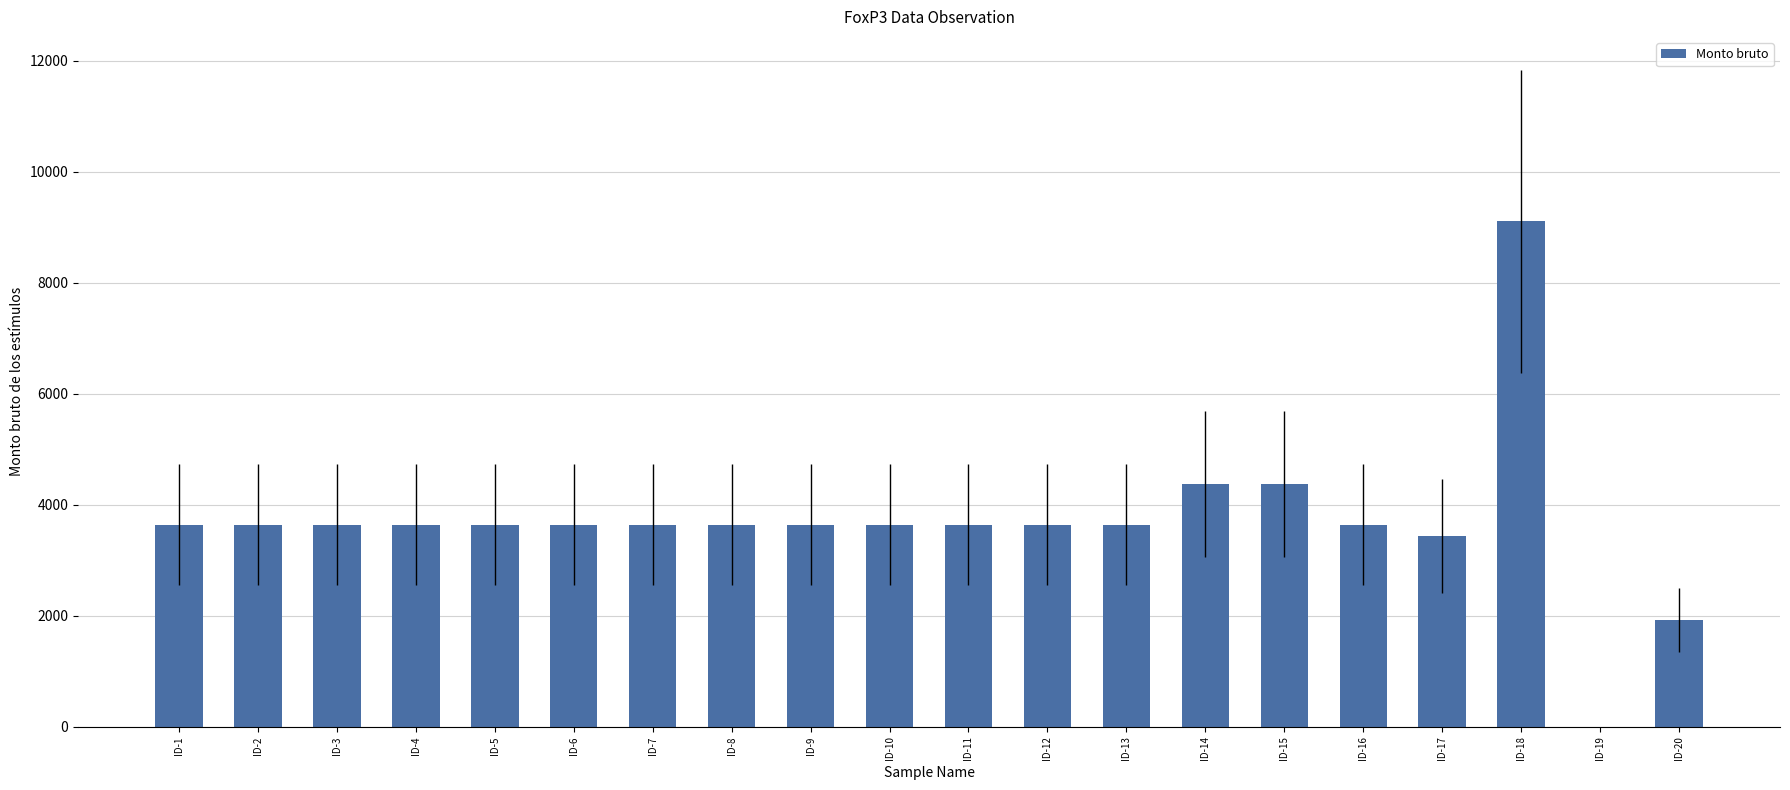

Reading left to right, transcribe all the data shown in this chart.

ID-1=3643.6	ID-2=3643.6	ID-3=3643.6	ID-4=3643.6	ID-5=3643.6	ID-6=3643.6	ID-7=3643.6	ID-8=3643.6	ID-9=3643.6	ID-10=3643.6	ID-11=3643.6	ID-12=3643.6	ID-13=3643.6	ID-14=4372.4	ID-15=4372.4	ID-16=3643.6	ID-17=3437.5	ID-18=9109.1	ID-19=0.0	ID-20=1925.0